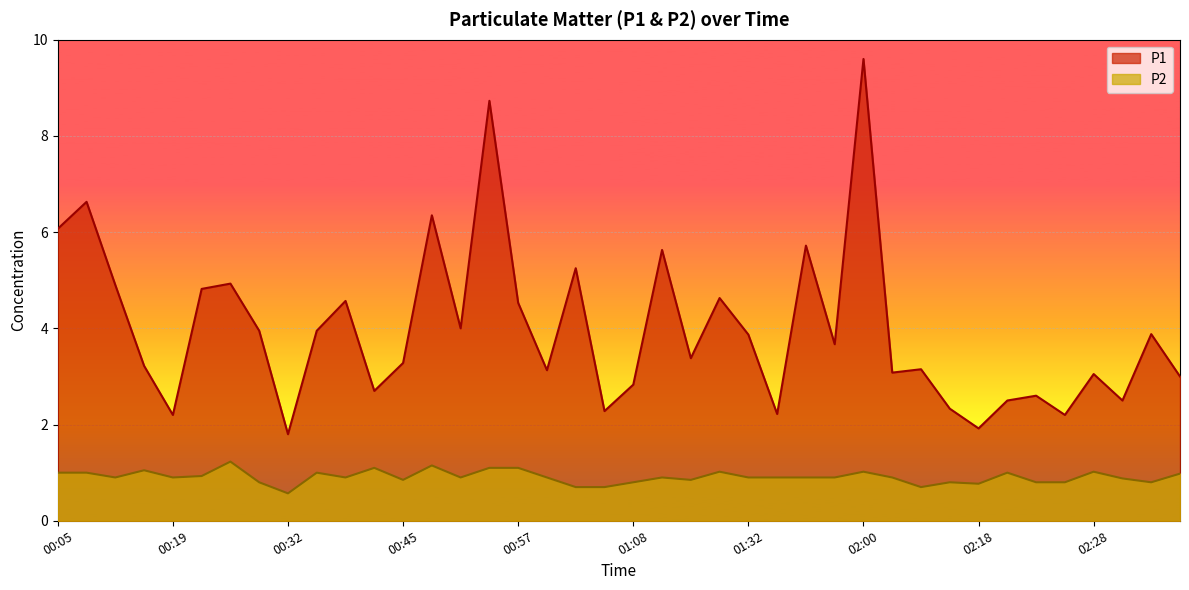

Where is P2 nearest to the value 0?

00:32